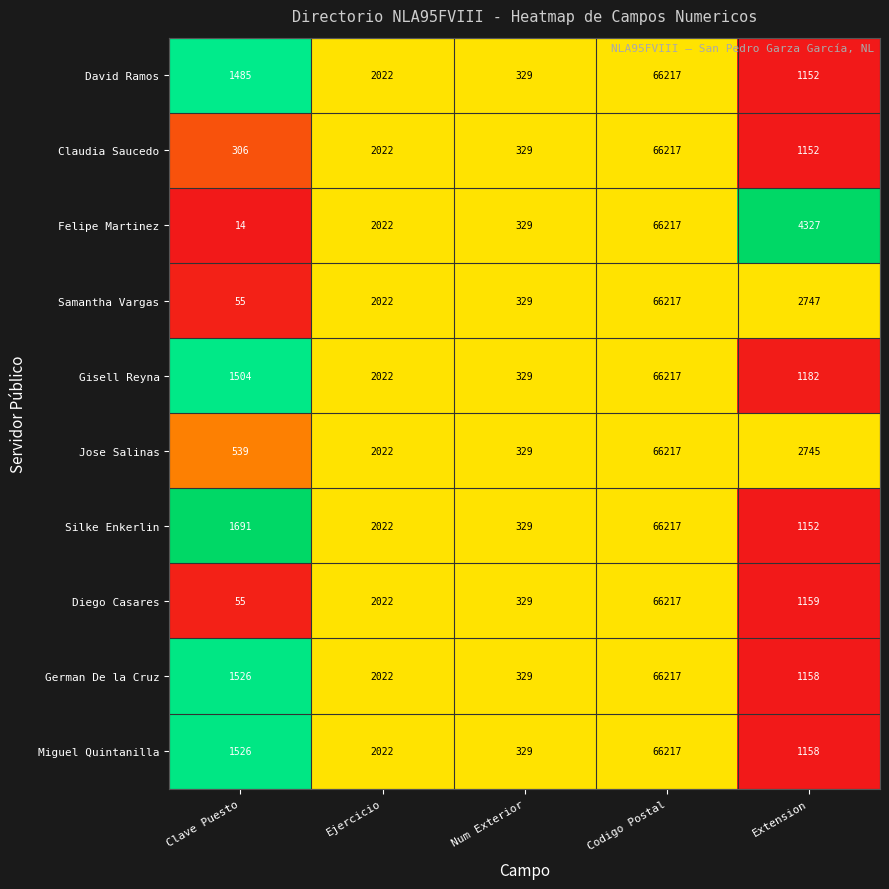

What is the maximum value for Silke Enkerlin?

66217